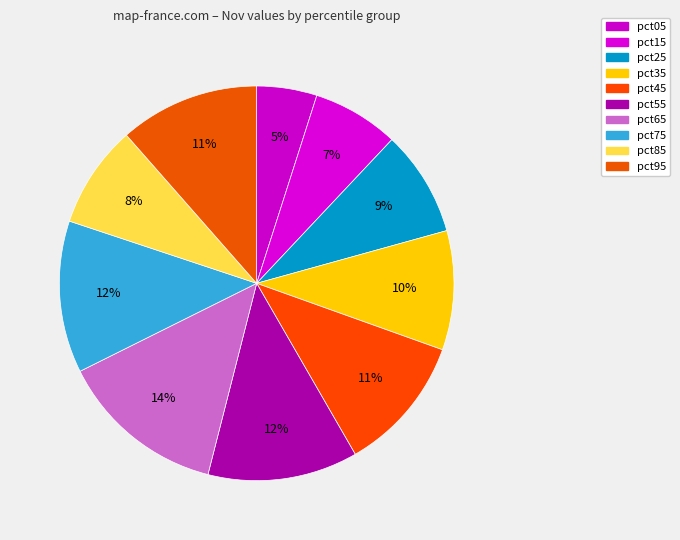

Which slice is the largest?

pct65